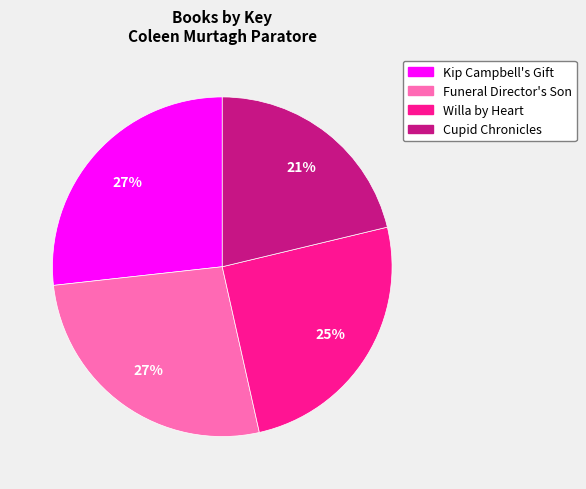

Which slice is the smallest?

Cupid Chronicles